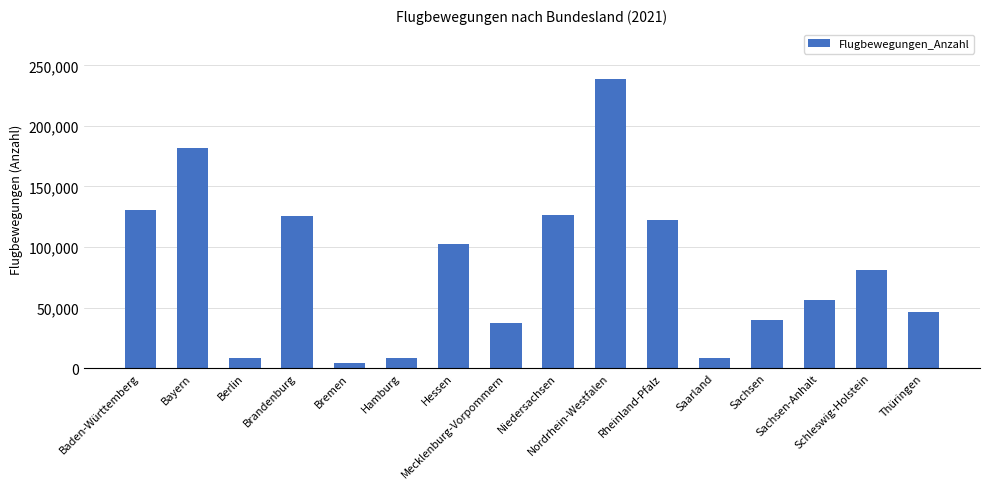

The chart shows a value of 205000 at Baden-Württemberg. True or false?

False